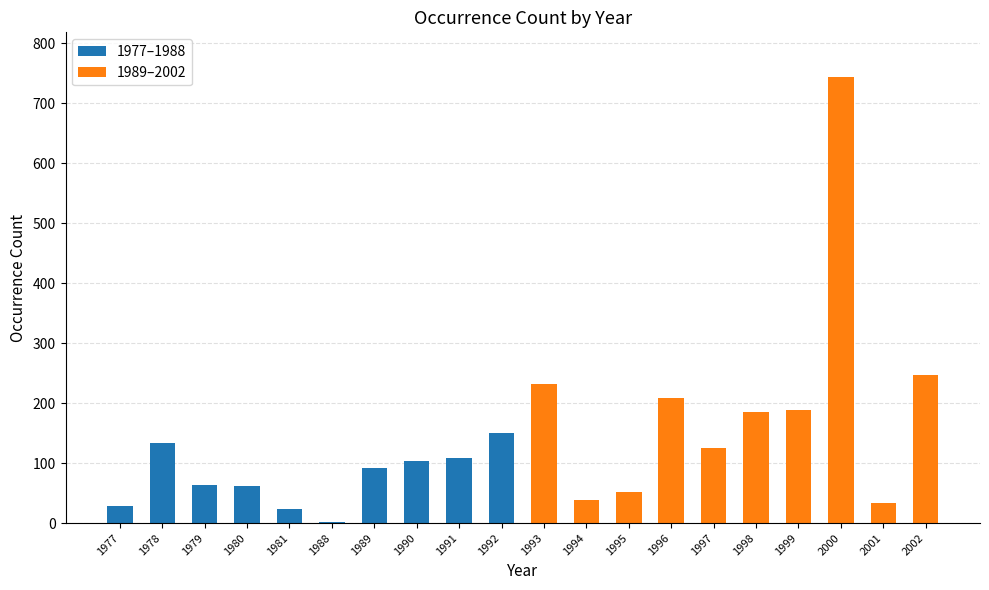

Is the value of 1989–2002 at 1989 greater than the value of 1977–1988 at 1977?

Yes